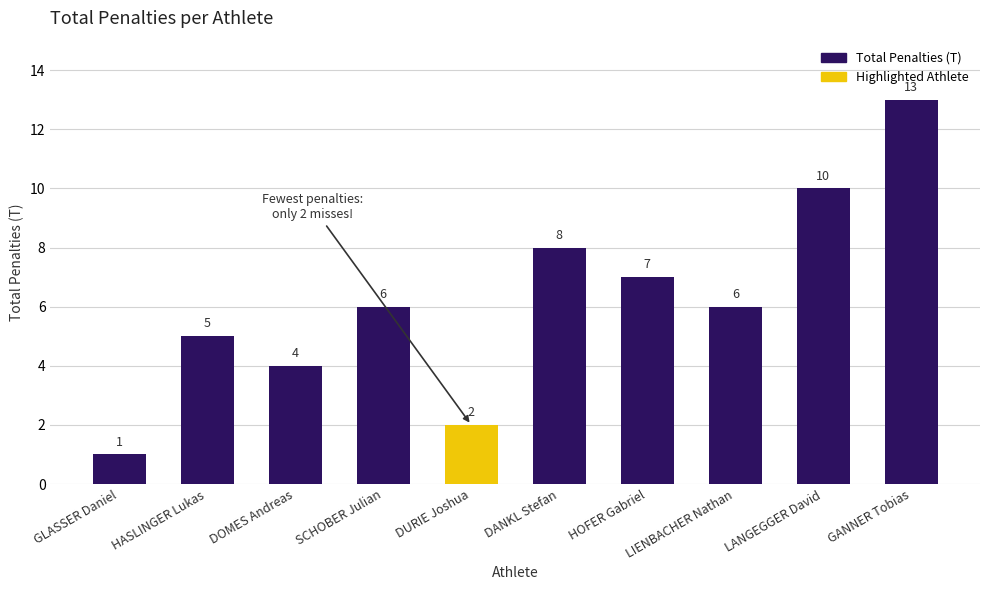

Does the chart contain stacked bars?

No